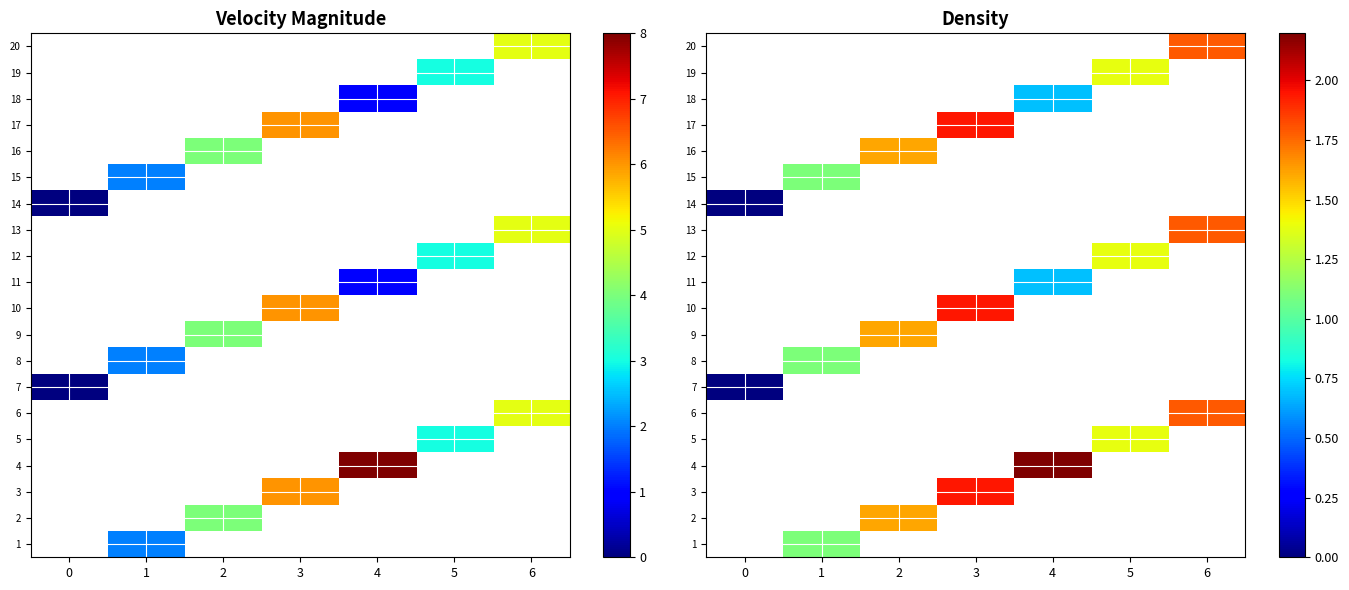

Is the value of 7 at 2 greater than the value of 9 at 2?

No